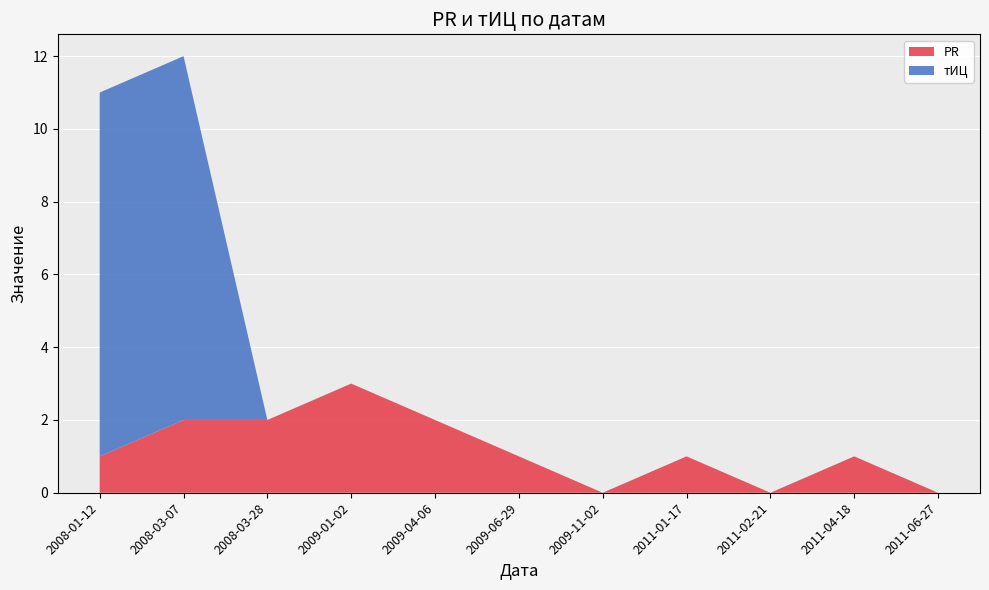

Reading left to right, list all the values displayed in this chart.

PR: 1	2	2	3	2	1	0	1	0	1	0
тИЦ: 10	10	0	0	0	0	0	0	0	0	0